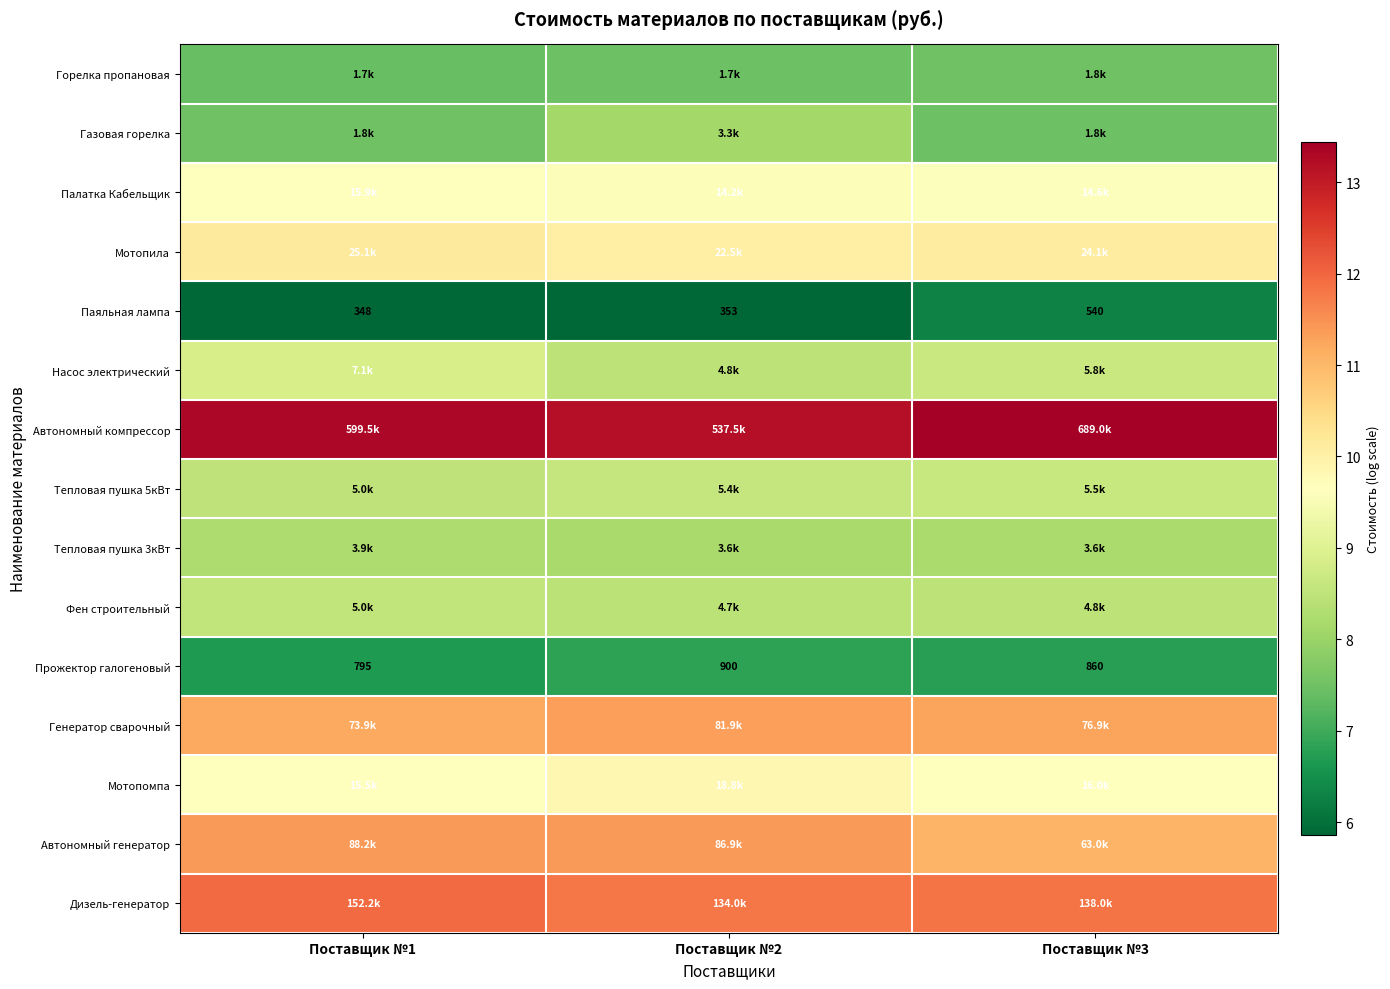

At which category is the sum across all series the highest?

Поставщик №2